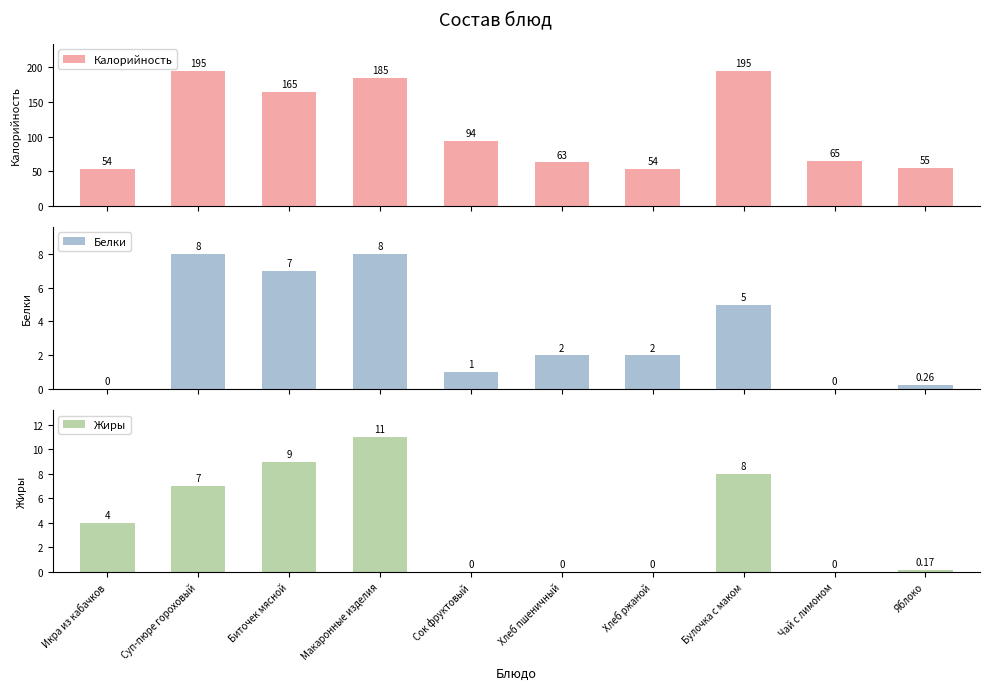

Reading left to right, transcribe all the data shown in this chart.

Калорийность: Икра из кабачков=54.0	Суп-пюре гороховый=195.0	Биточек мясной=165.0	Макаронные изделия=185.0	Сок фруктовый=94.0	Хлеб пшеничный=63.0	Хлеб ржаной=54.0	Булочка с маком=195.0	Чай с лимоном=65.0	Яблоко=55.0
Белки: Икра из кабачков=0.0	Суп-пюре гороховый=8.0	Биточек мясной=7.0	Макаронные изделия=8.0	Сок фруктовый=1.0	Хлеб пшеничный=2.0	Хлеб ржаной=2.0	Булочка с маком=5.0	Чай с лимоном=0.0	Яблоко=0.3
Жиры: Икра из кабачков=4.0	Суп-пюре гороховый=7.0	Биточек мясной=9.0	Макаронные изделия=11.0	Сок фруктовый=0.0	Хлеб пшеничный=0.0	Хлеб ржаной=0.0	Булочка с маком=8.0	Чай с лимоном=0.0	Яблоко=0.2